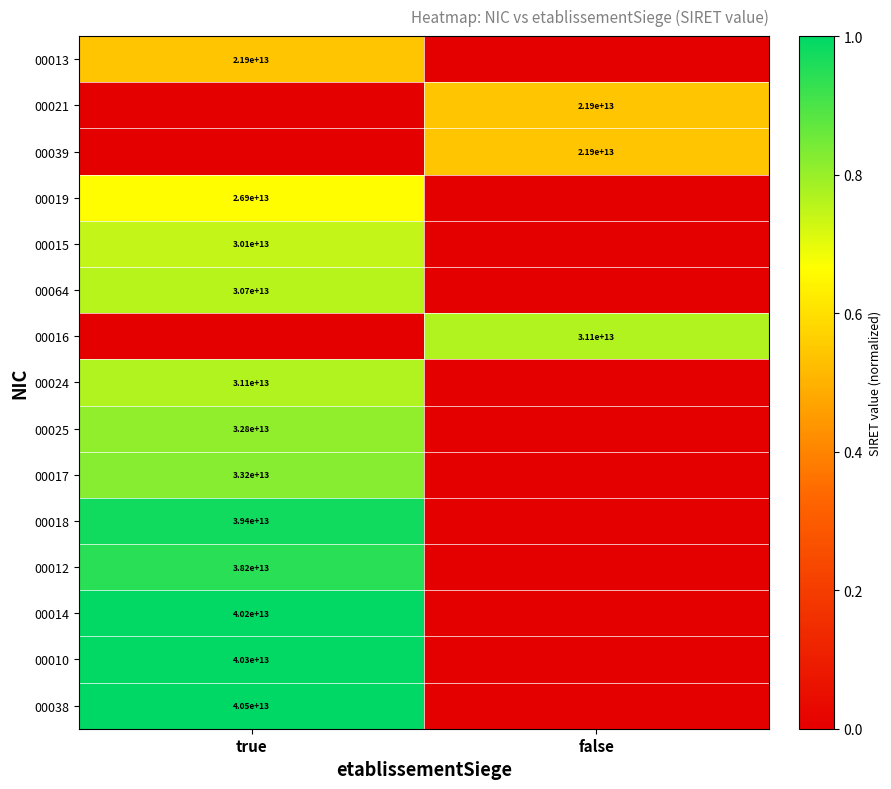

True or false: 00064 has a value of 30700000000000 at true.

True